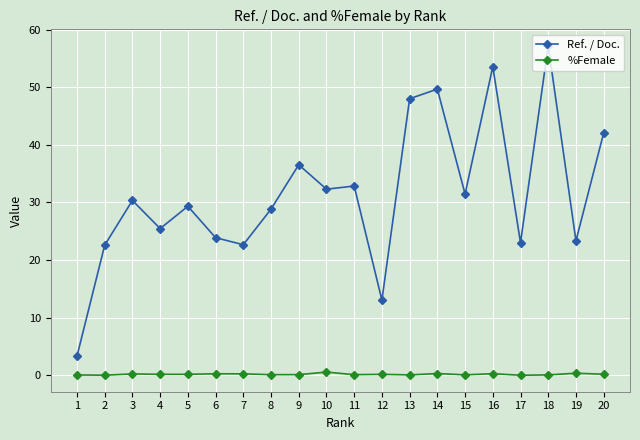

Between 9 and 11, which series saw the biggest shift?

Ref. / Doc.